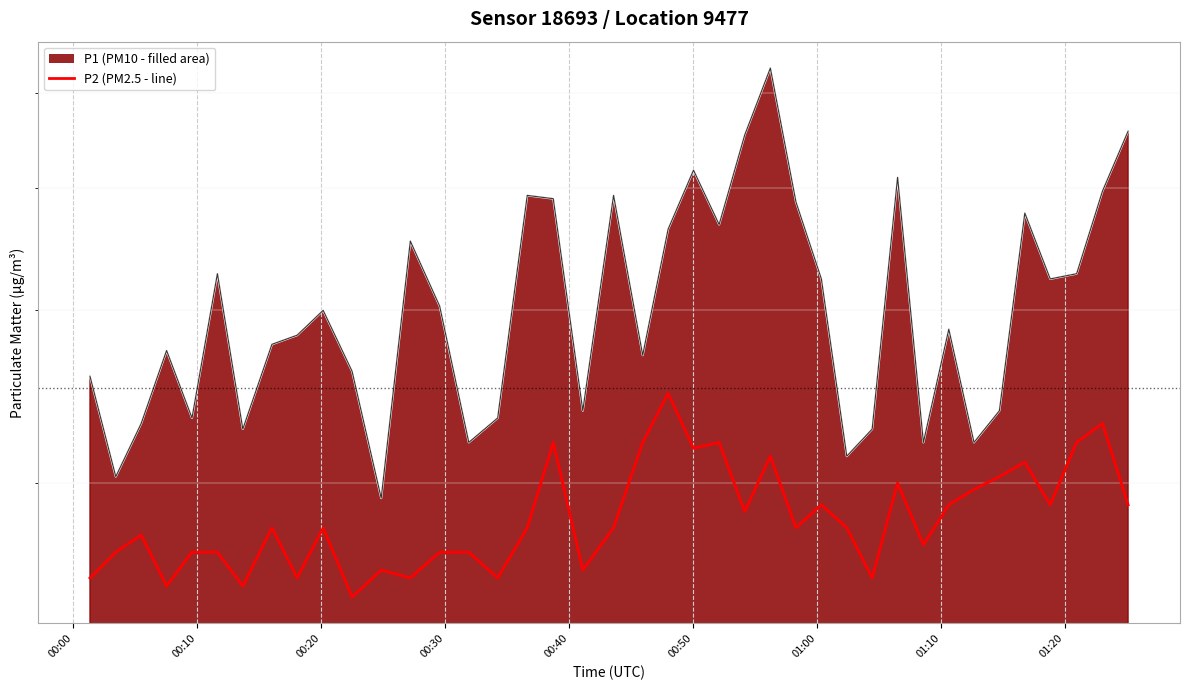

What is the sum of all values?

74.2